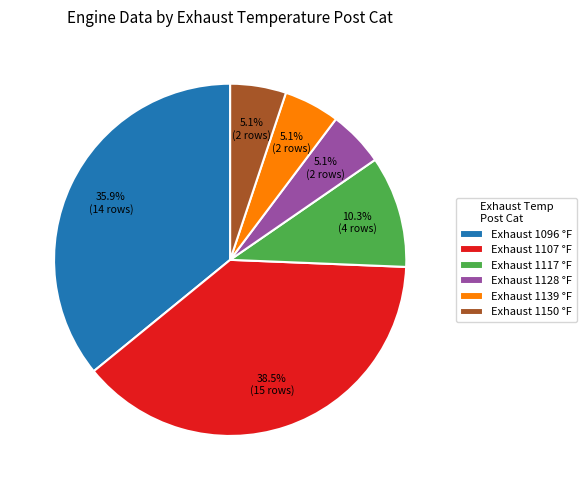

What percentage is NOT represented by Exhaust 1117 °F?

89.7%